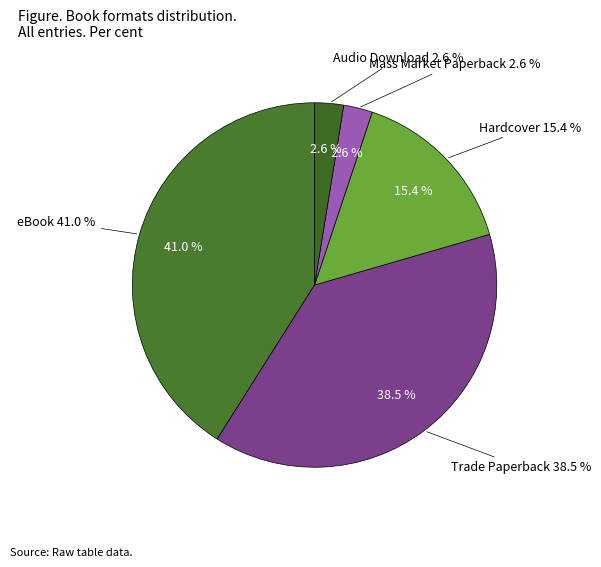

To the nearest percent, what percentage of the pie is Hardcover?

15%